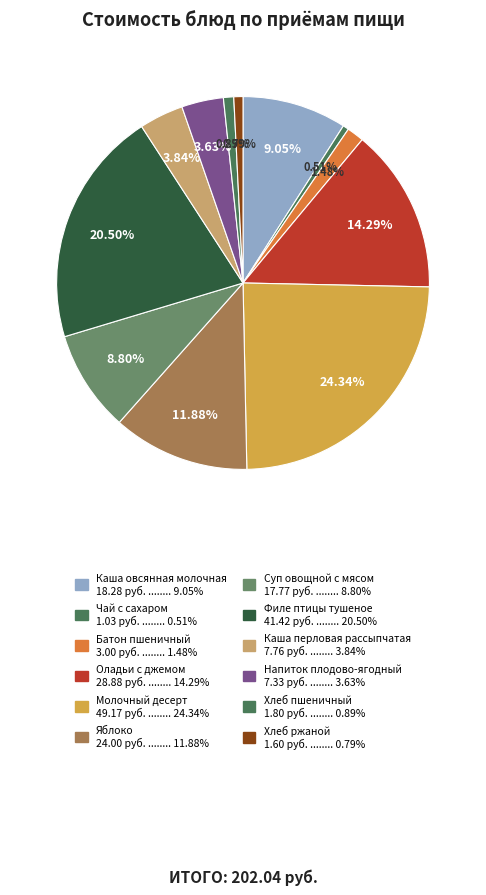

How many segments does this pie chart have?

12